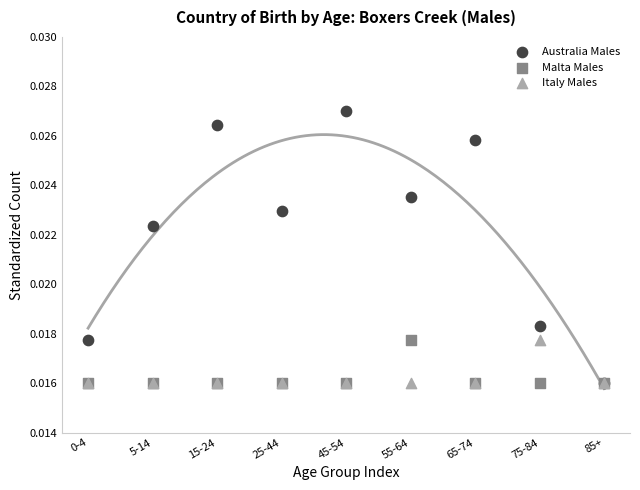

What are all the series names shown in the legend?

Australia Males, Malta Males, Italy Males